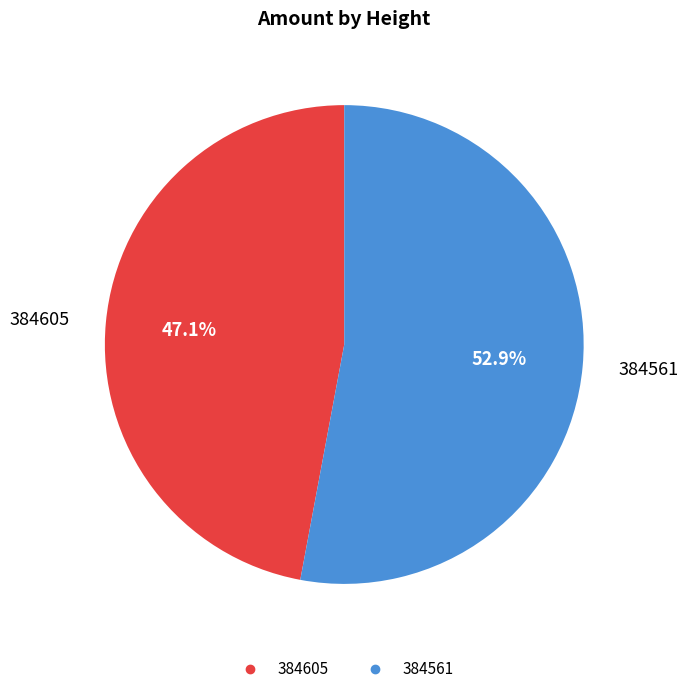

Does 384561 account for over 50% of the chart?

Yes